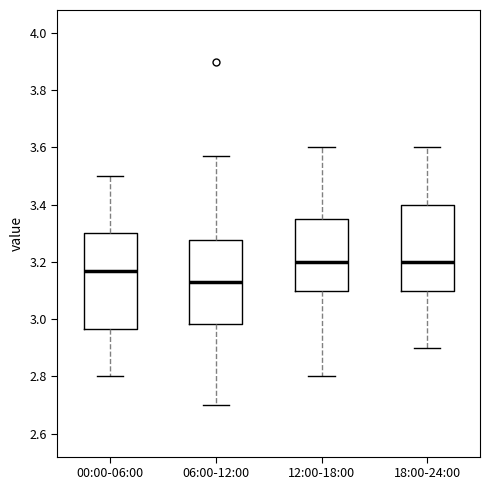

Where is the upper edge of the box for 18:00-24:00 on the y-axis? The values are not printed on the chart, so give them approximately, as read against the axis.

3.40